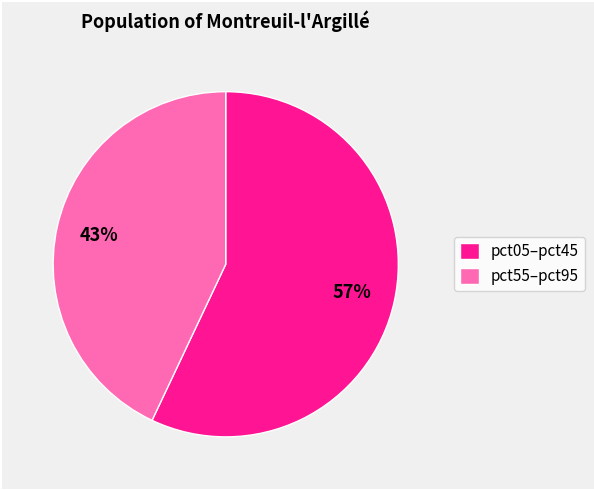

To the nearest percent, what is the average slice percentage?

50%